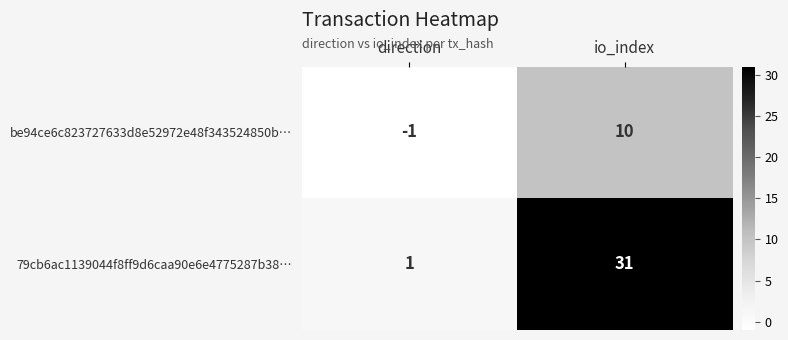

Reading left to right, what are all the values shown in this chart?

be94ce6c823727633d8e52972e48f343524850b…: -1	10
79cb6ac1139044f8ff9d6caa90e6e4775287b38…: 1	31